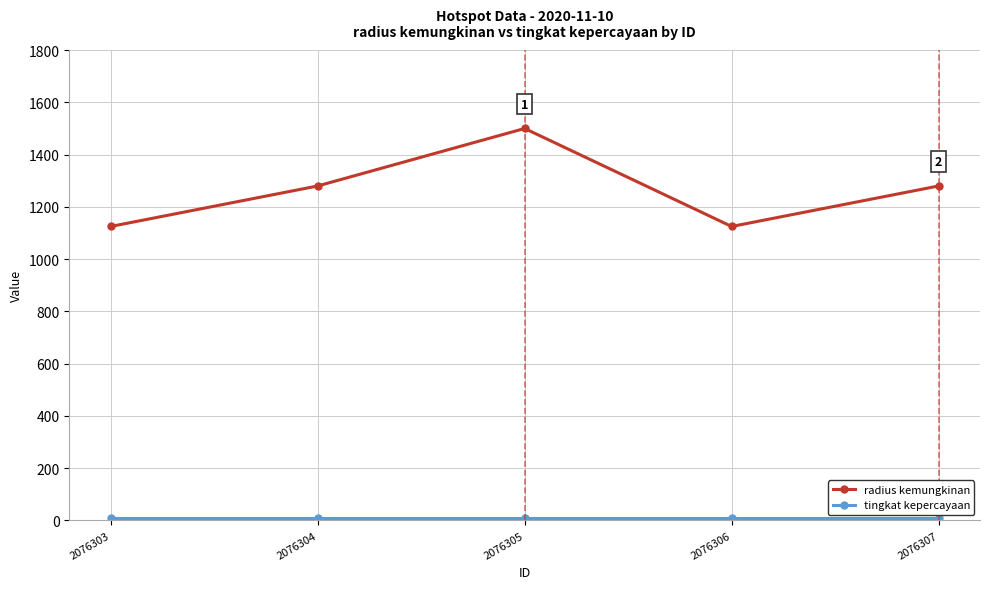

What is the maximum value shown in the chart?

1500